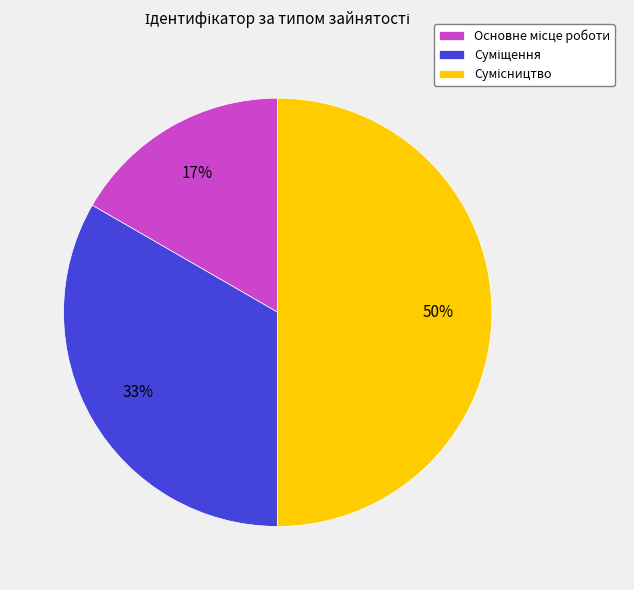

To the nearest percent, what is the difference between the largest and smallest slice percentages?

33%